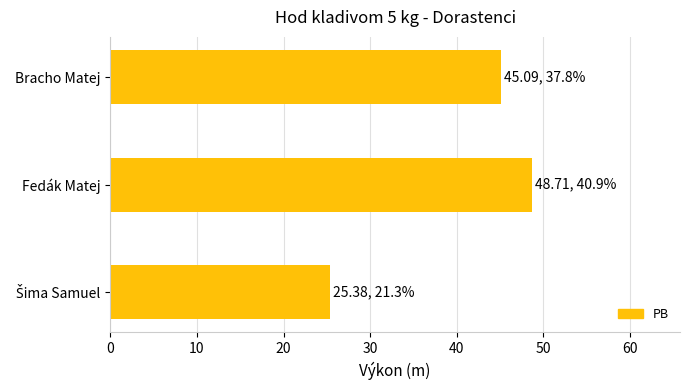

What is the change in value from Fedák Matej to Bracho Matej?

-3.6